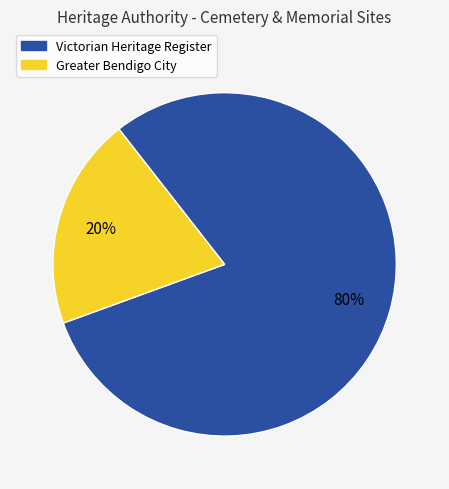

What is the smallest slice in the pie chart?

Greater Bendigo City